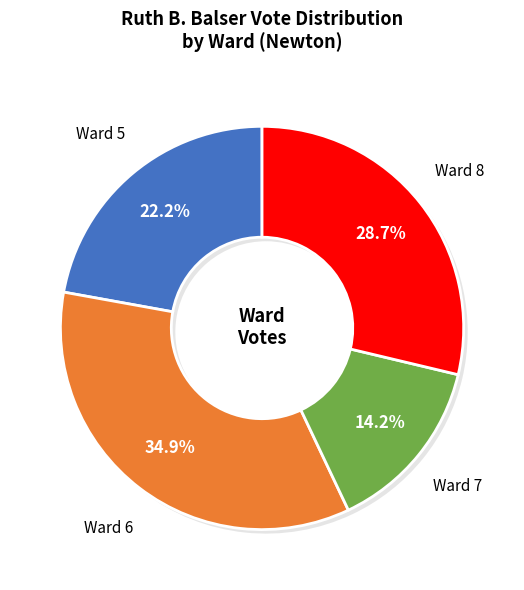

Which slice is the smallest?

Ward 7-3